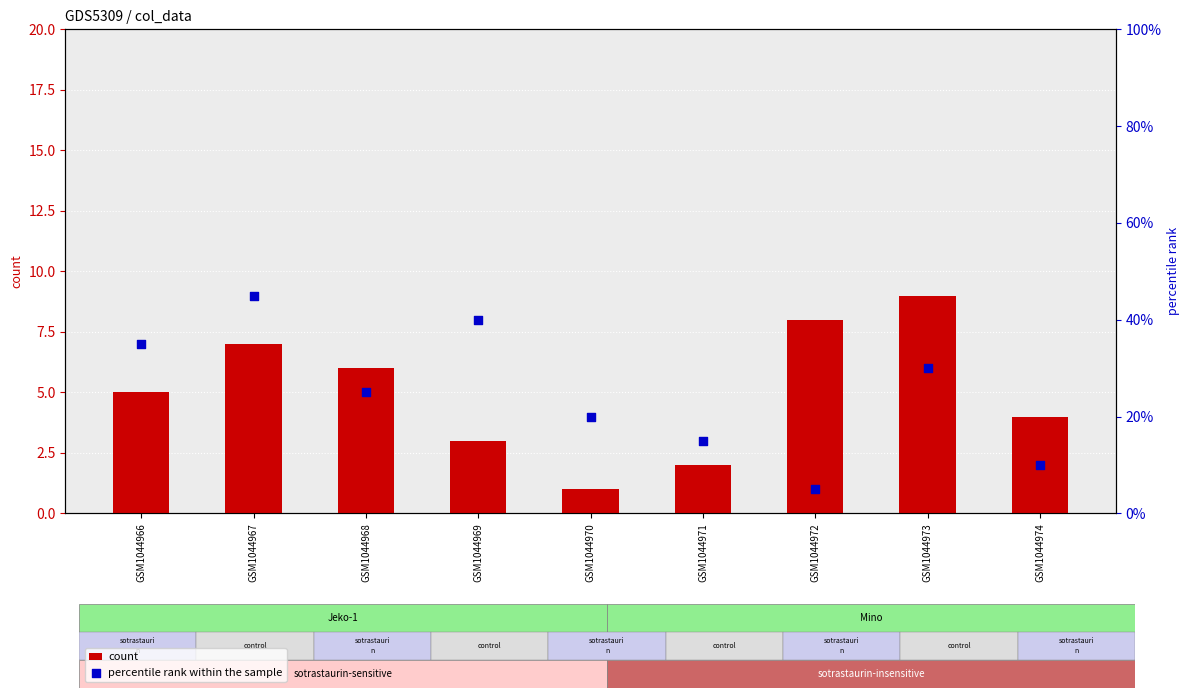

Which series has the widest spread of Y values?

percentile rank within the sample